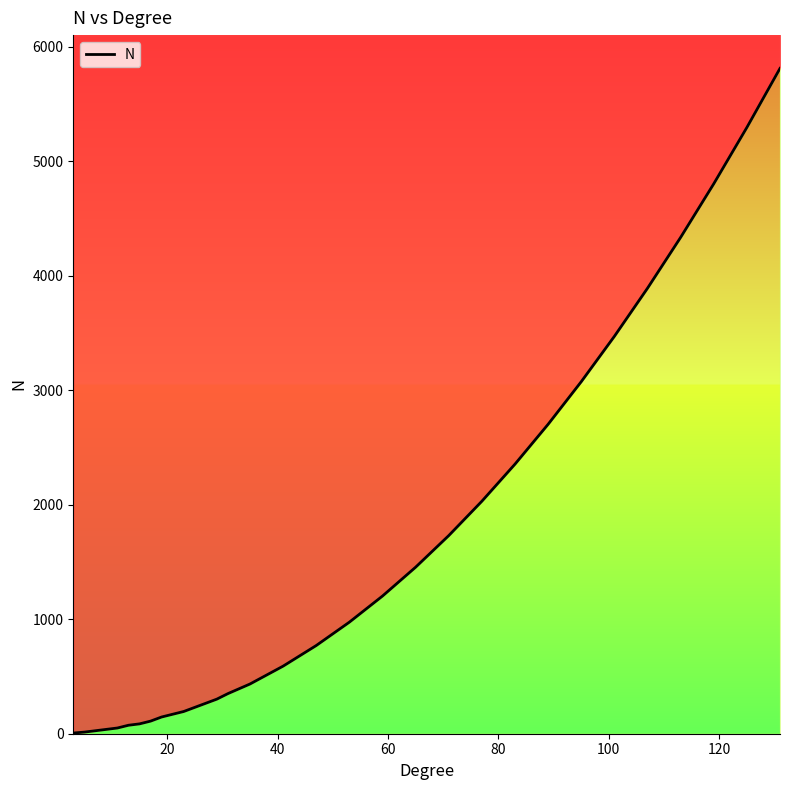

Reading left to right, list all the values displayed in this chart.

6	14	26	38	50	74	86	110	146	170	194	230	266	302	350	434	590	770	974	1202	1454	1730	2030	2354	2702	3074	3470	3890	4334	4802	5294	5810